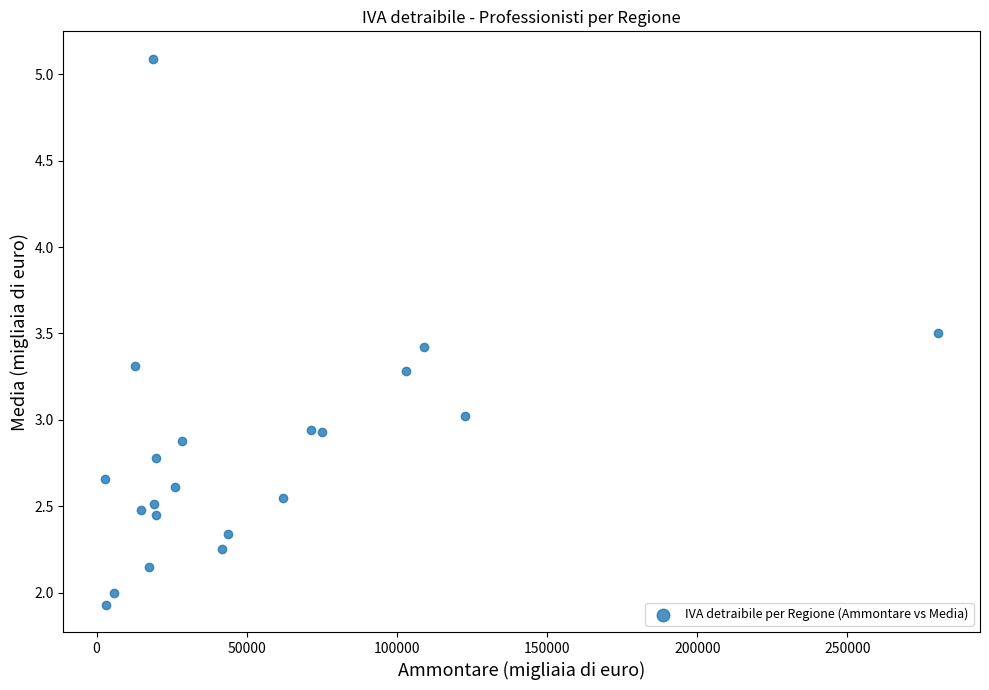

What is the range of X values (max minus min)?

277473.0